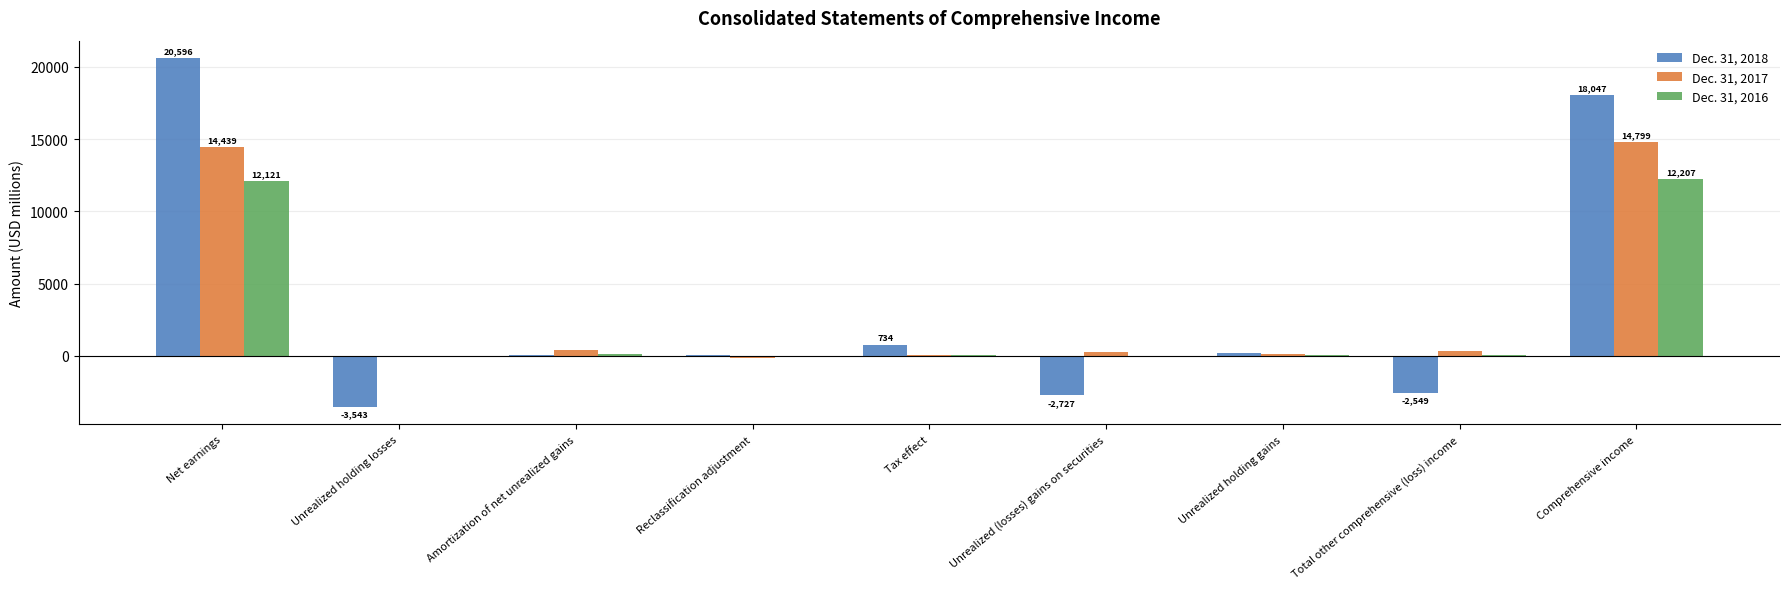

Where does the Dec. 31, 2017 series first go above 236?

Net earnings